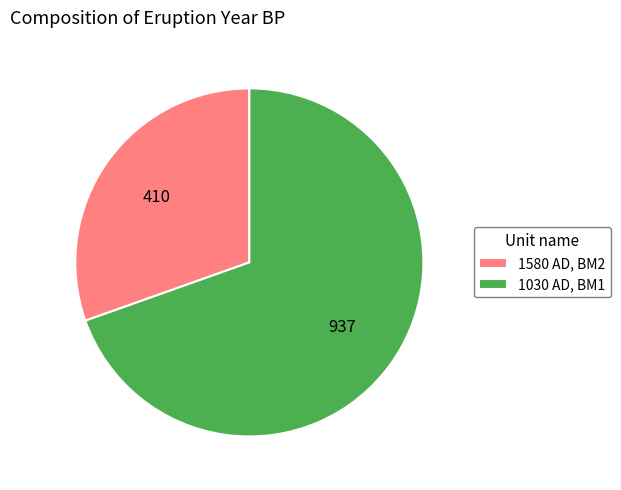

Do 1030 AD, BM1 and 1580 AD, BM2 together represent more than half of the pie?

Yes